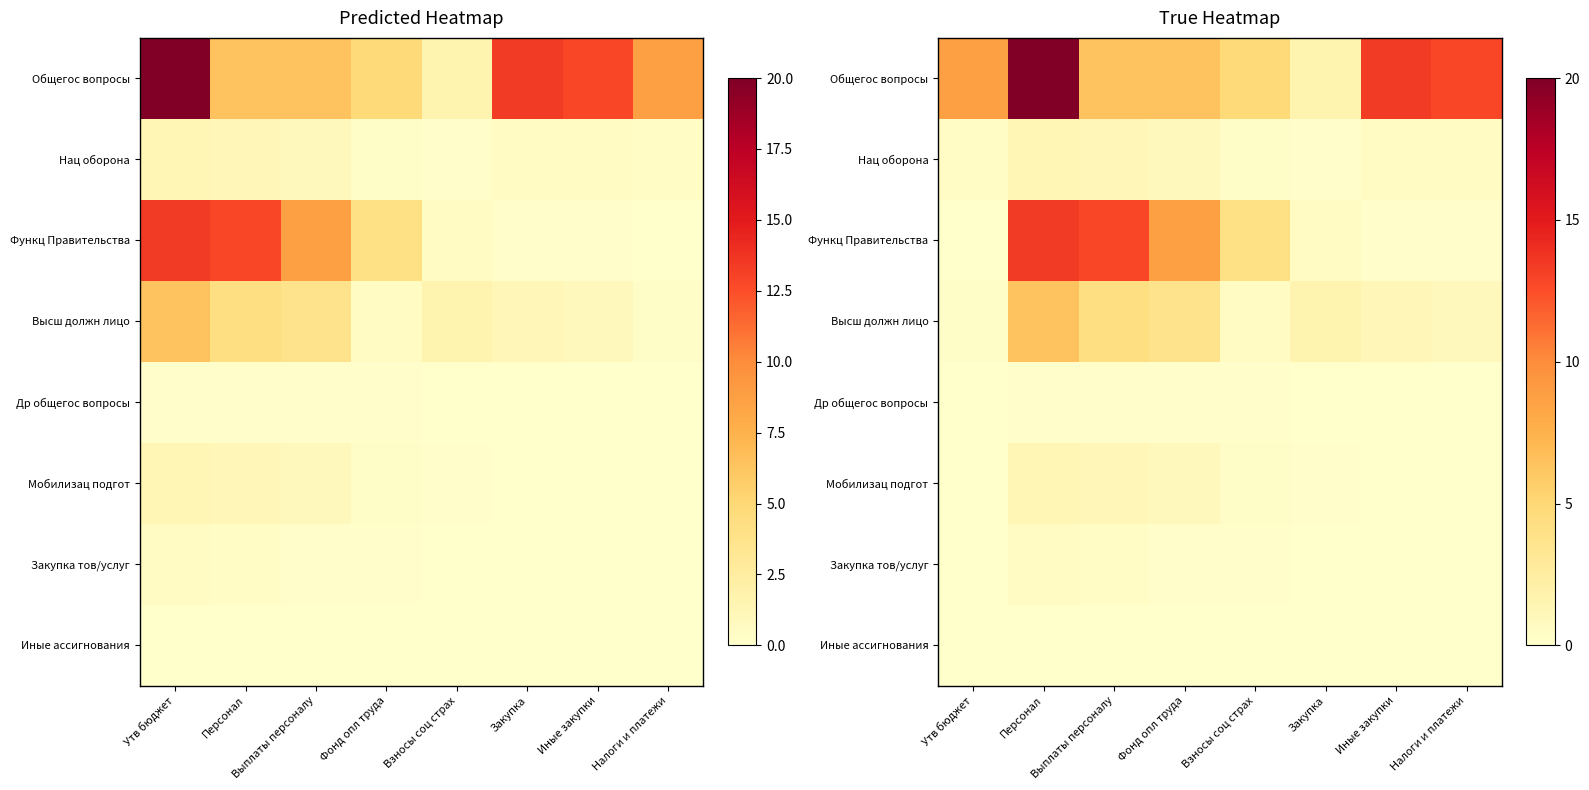

What is the average value of the Функц Правительства series?

5.0